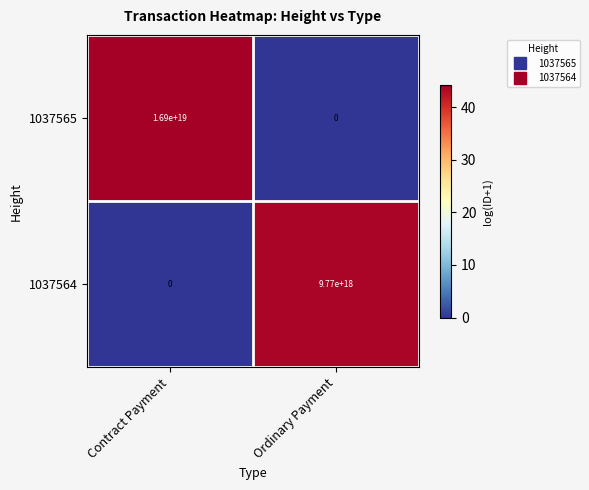

True or false: 1037564 has a value of 9770000000000000000 at Ordinary Payment.

True